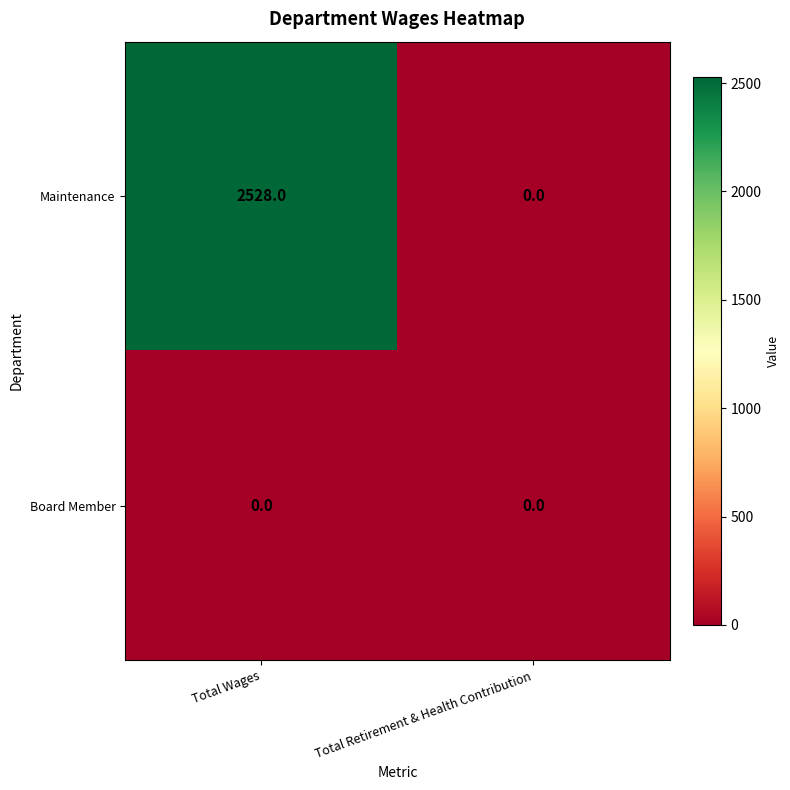

How many values in the Maintenance series are below 2528?

1